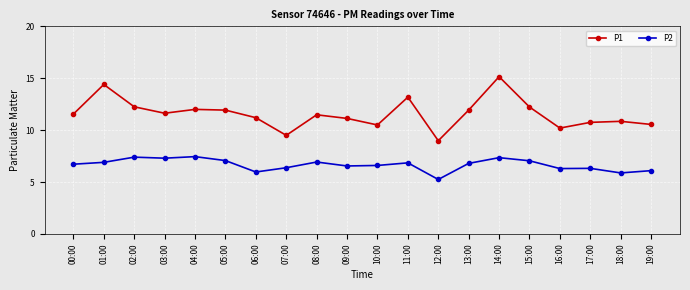

Which series has the largest total across all categories?

P1